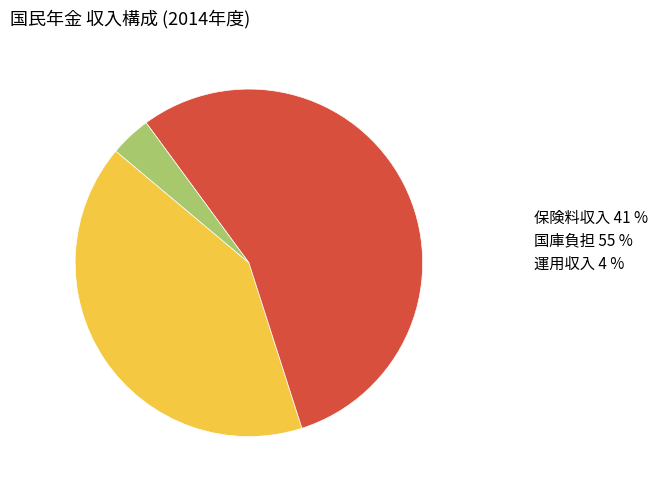

Count the number of slices in the pie.

3